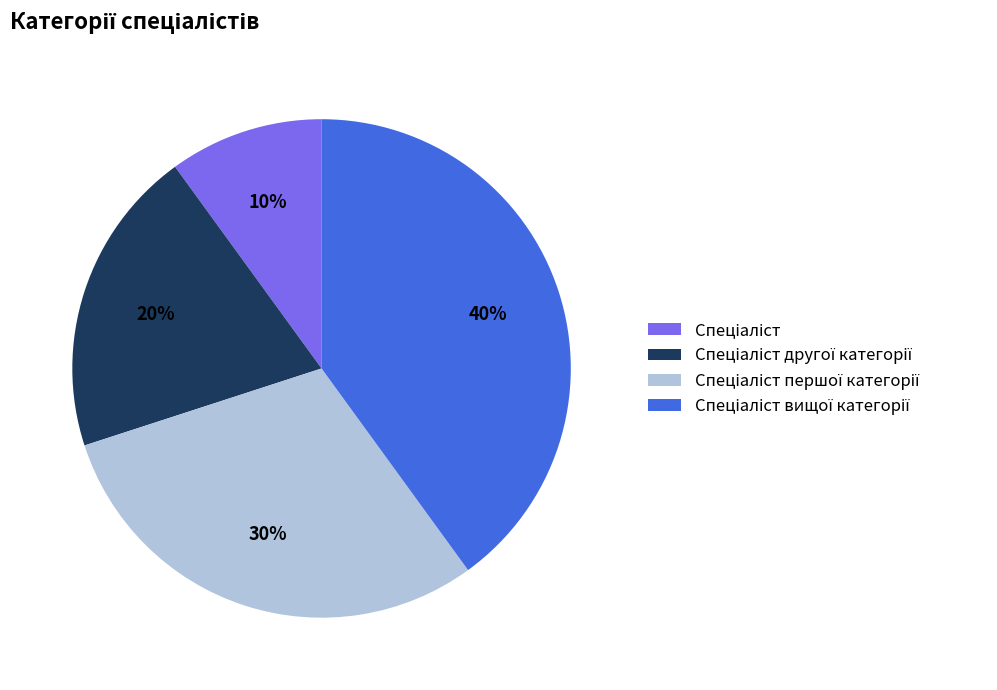

Is there any slice that represents more than half of the pie?

No